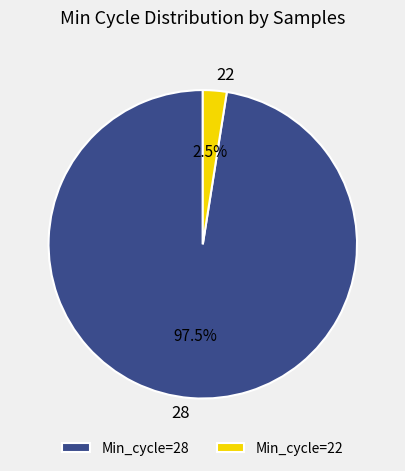

How much of the chart is everything except 28?

2.5%